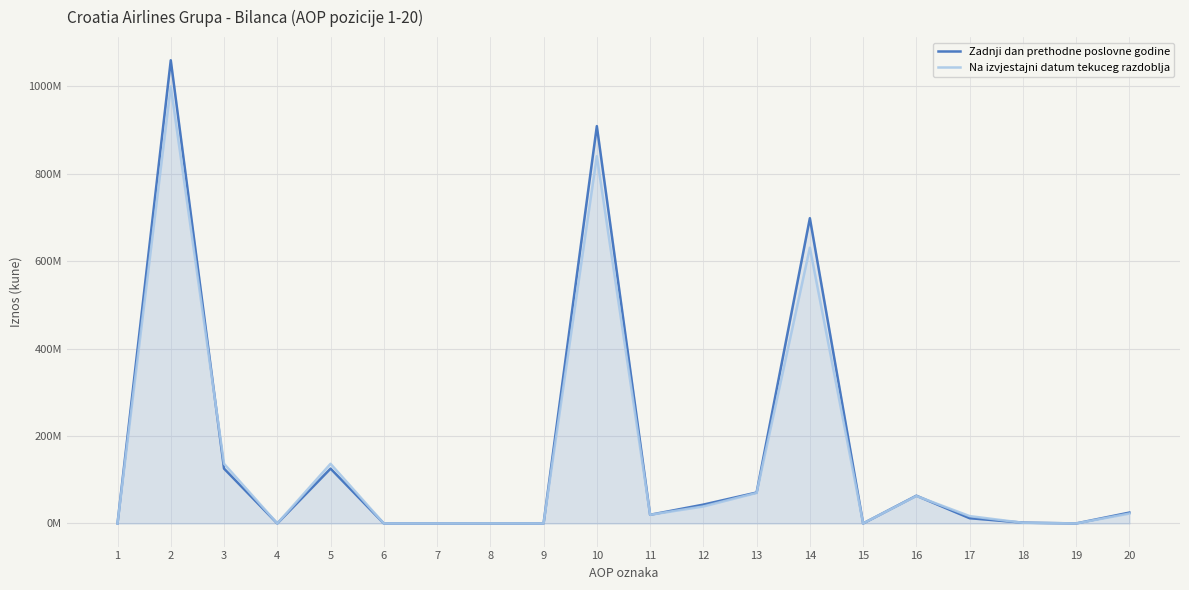

What are all the series names shown in the legend?

Zadnji dan prethodne poslovne godine, Na izvjestajni datum tekuceg razdoblja